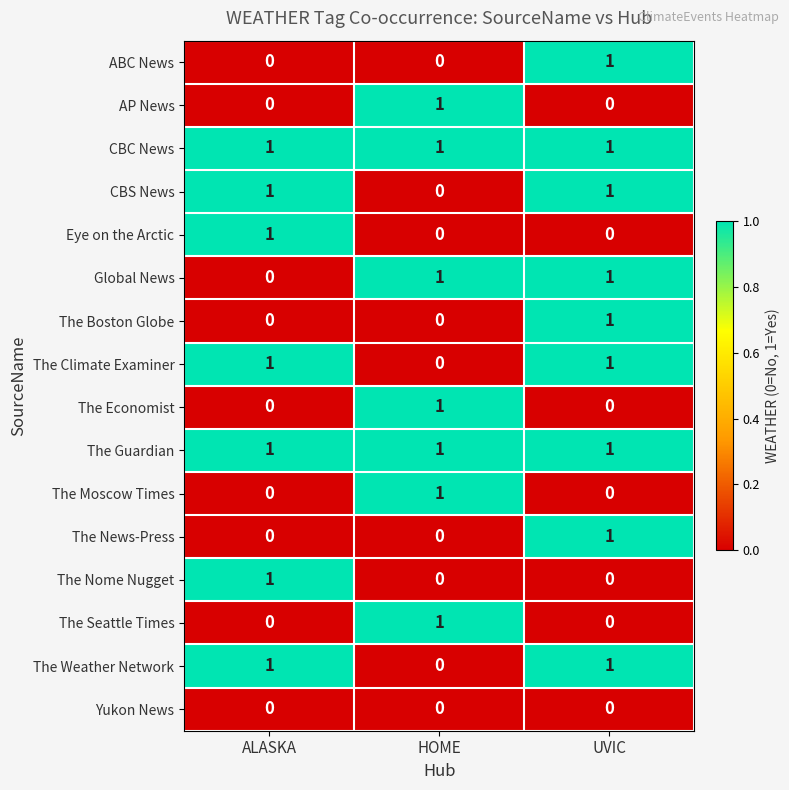

What is the difference between the highest and lowest values at HOME?

1